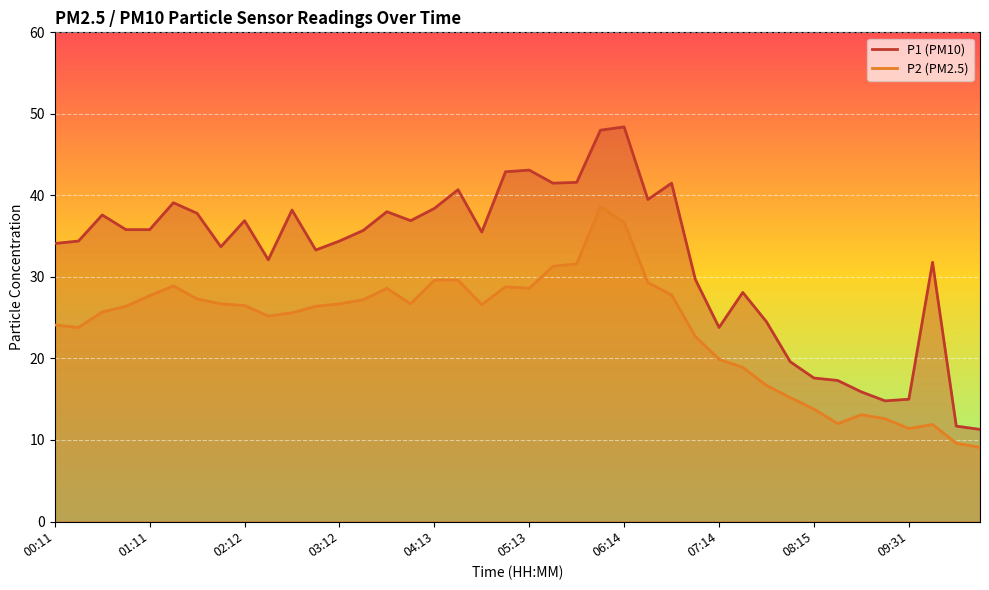

Rank the categories by P2 value from highest to lowest.

05:59, 06:14, 05:44, 05:29, 04:13, 04:28, 06:29, 01:26, 04:58, 03:43, 05:13, 06:44, 01:11, 01:42, 03:28, 01:57, 03:12, 03:58, 04:43, 02:12, 00:56, 02:57, 00:41, 02:42, 02:27, 00:11, 00:26, 06:59, 07:14, 07:30, 07:45, 08:00, 08:15, 08:45, 09:00, 08:30, 09:46, 09:31, 10:16, 10:31